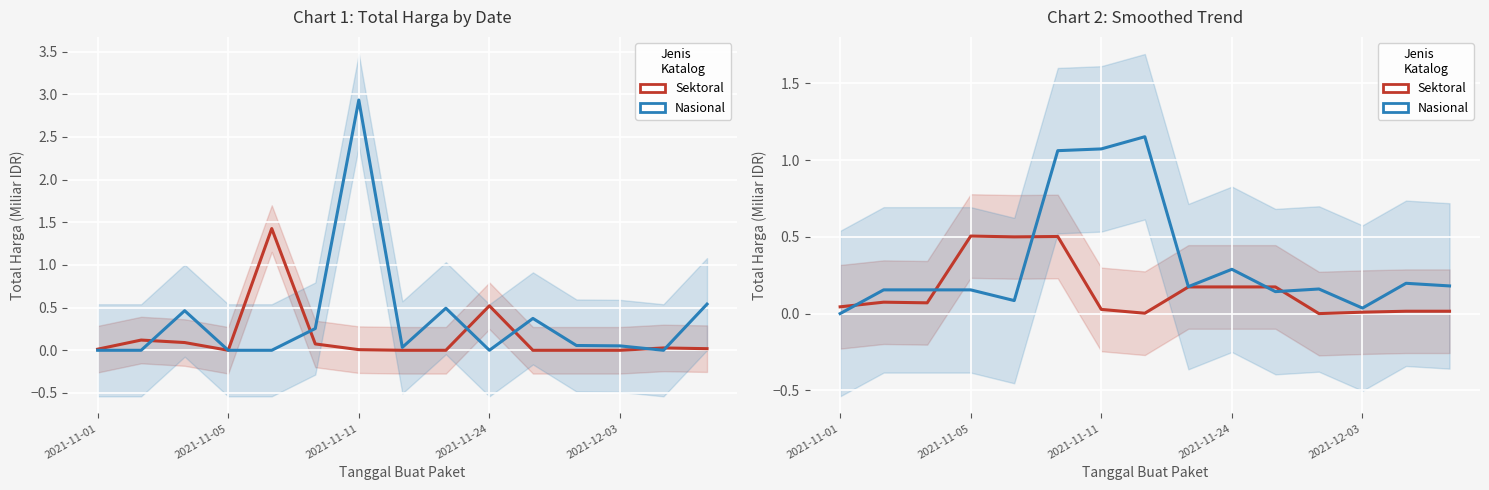

The value of Nasional at 2021-11-05 is 0.0. True or false?

False